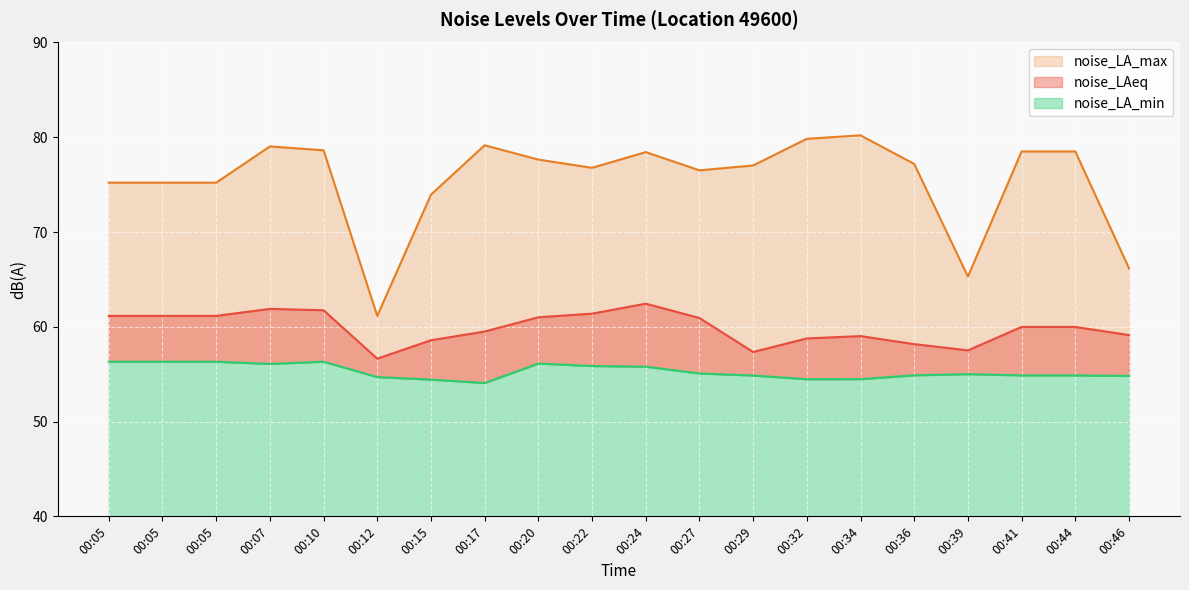

What is the difference between the noise_LAeq values at 00:12 and 00:05?

4.5